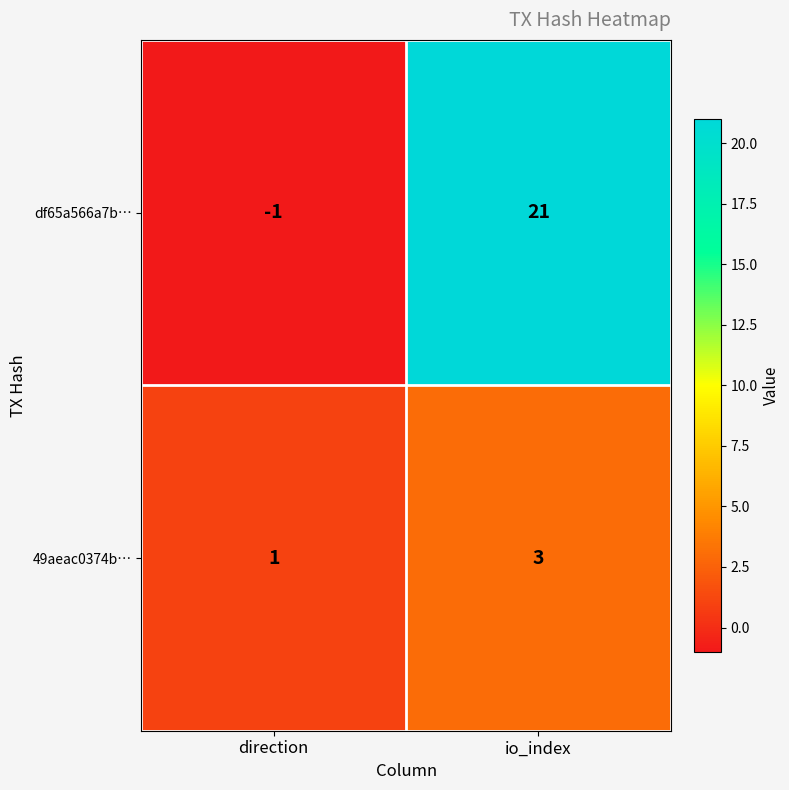

At which label does 49aeac0374b… reach its peak?

io_index